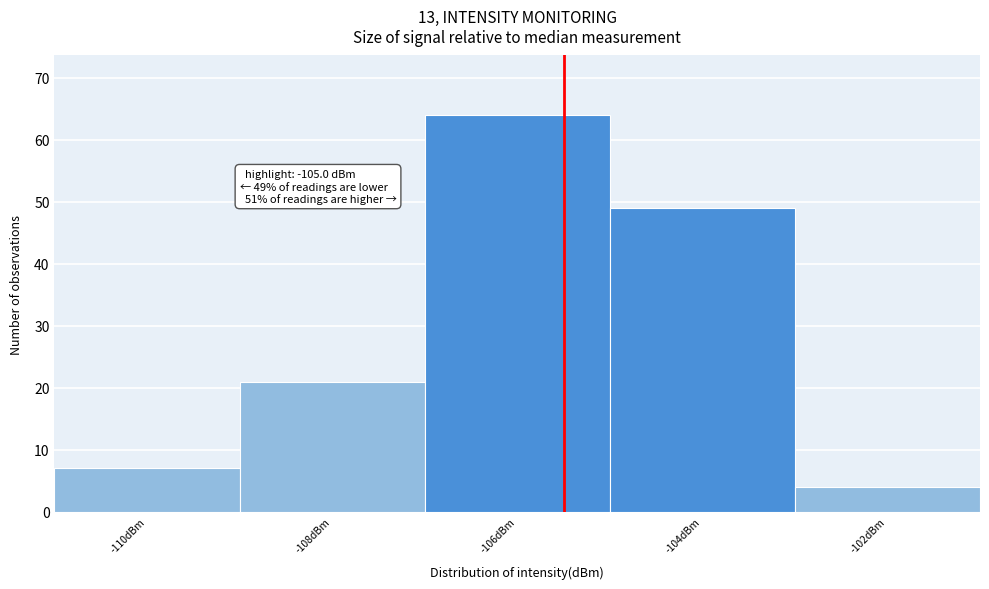

Reading left to right, what are all the values shown in this chart?

7	21	64	49	4